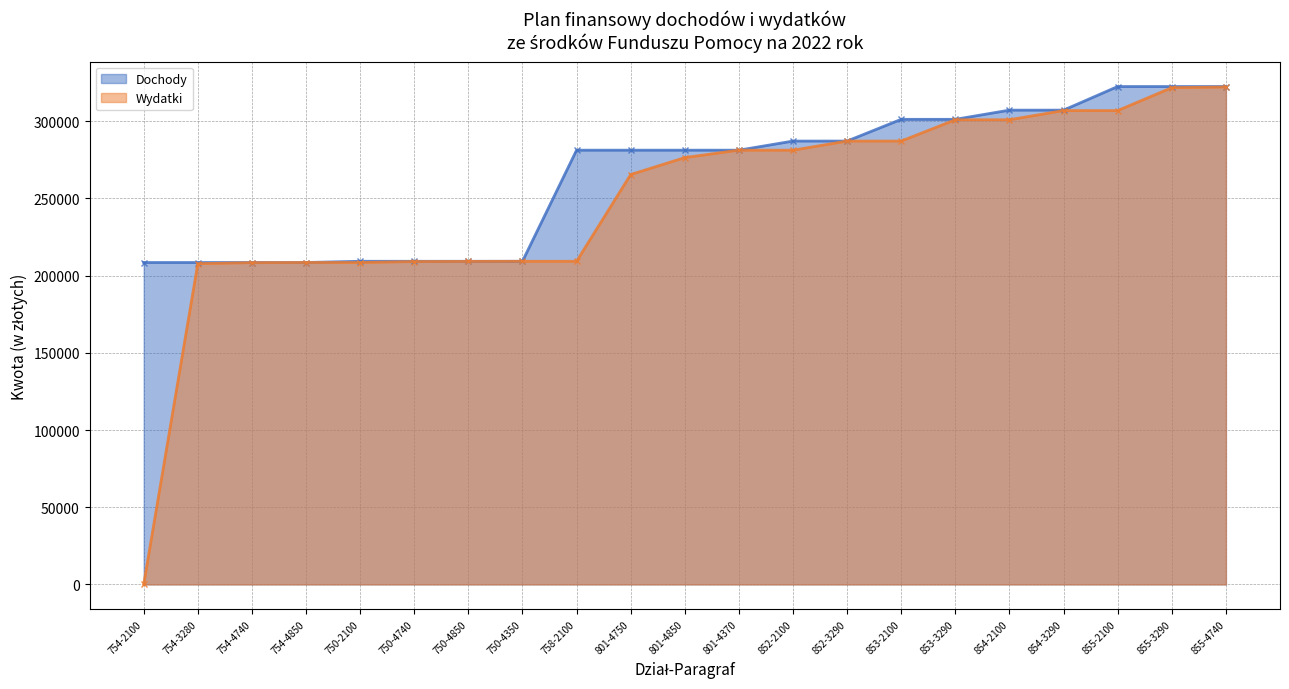

Which series has the largest range (max minus min)?

Wydatki